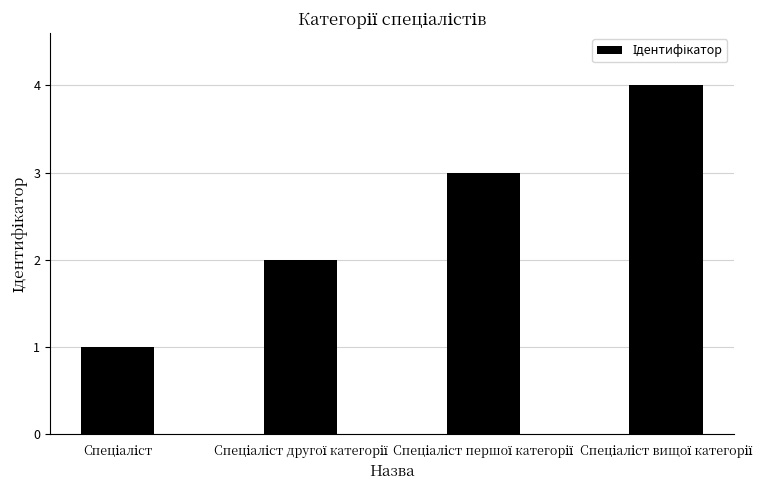

What is the sum of all values?

10